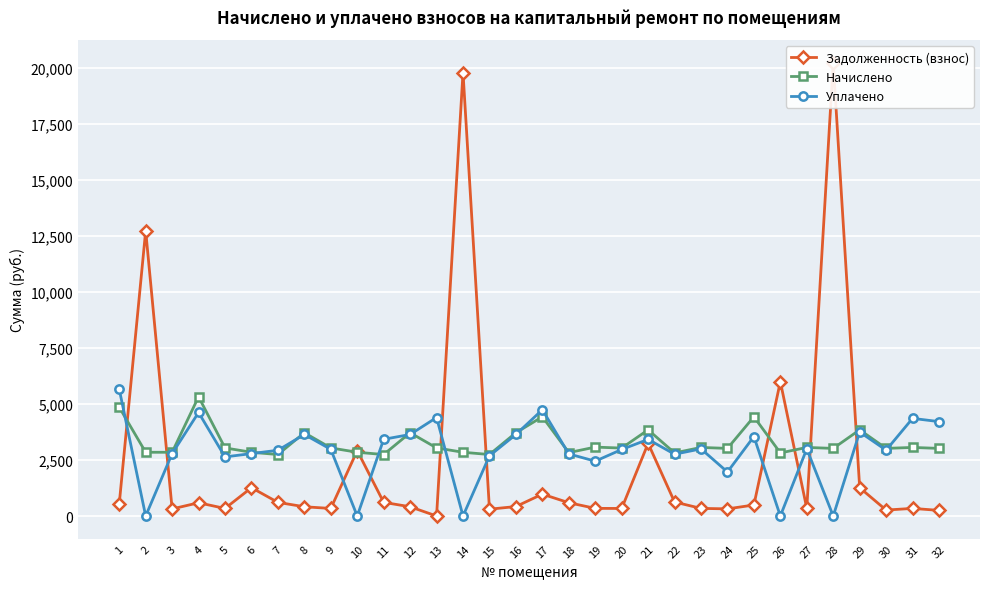

Reading left to right, extract all data points from this chart.

Задолженность (взнос): 1=539.2	2=12728.6	3=316.0	4=591.2	5=337.6	6=1264.0	7=608.9	8=412.8	9=337.6	10=2915.3	11=609.6	12=412.8	13=0.0	14=19787.3	15=304.8	16=422.5	17=976.6	18=593.0	19=341.6	20=336.8	21=3242.0	22=624.5	23=340.0	24=319.0	25=492.0	26=5997.4	27=340.0	28=20219.9	29=1262.2	30=265.4	31=340.0	32=250.6
Начислено: 1=4852.8	2=2844.0	3=2844.0	4=5320.8	5=3038.4	6=2844.0	7=2743.2	8=3715.2	9=3038.4	10=2844.0	11=2743.2	12=3715.2	13=3038.4	14=2844.0	15=2743.2	16=3715.2	17=4428.0	18=2829.6	19=3074.4	20=3031.2	21=3844.8	22=2815.2	23=3060.0	24=3016.8	25=4428.0	26=2815.2	27=3060.0	28=3016.8	29=3844.8	30=3016.8	31=3060.0	32=3016.8
Уплачено: 1=5659.7	2=0.0	3=2784.8	4=4618.8	5=2637.5	6=2784.8	7=2933.7	8=3637.8	9=2975.1	10=0.0	11=3422.9	12=3637.8	13=4394.7	14=0.0	15=2686.1	16=3637.8	17=4741.8	18=2770.7	19=2446.7	20=2968.1	21=3418.8	22=2756.6	23=2996.2	24=1964.6	25=3546.3	26=0.0	27=2996.2	28=0.0	29=3747.8	30=2938.3	31=4356.2	32=4211.7